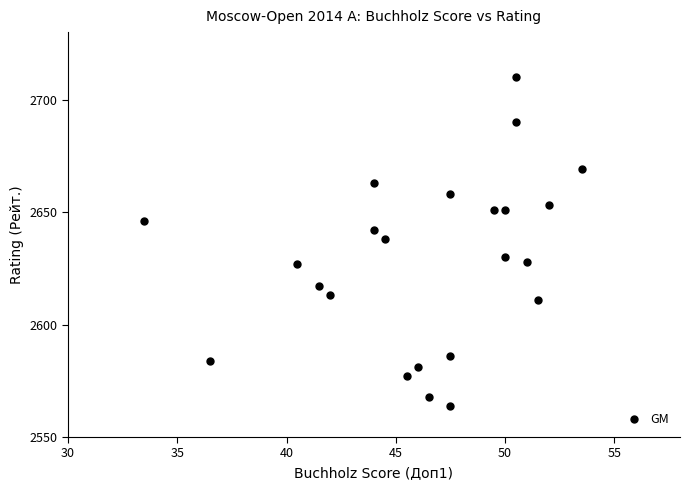

What is the range of Y values (max minus min)?

146